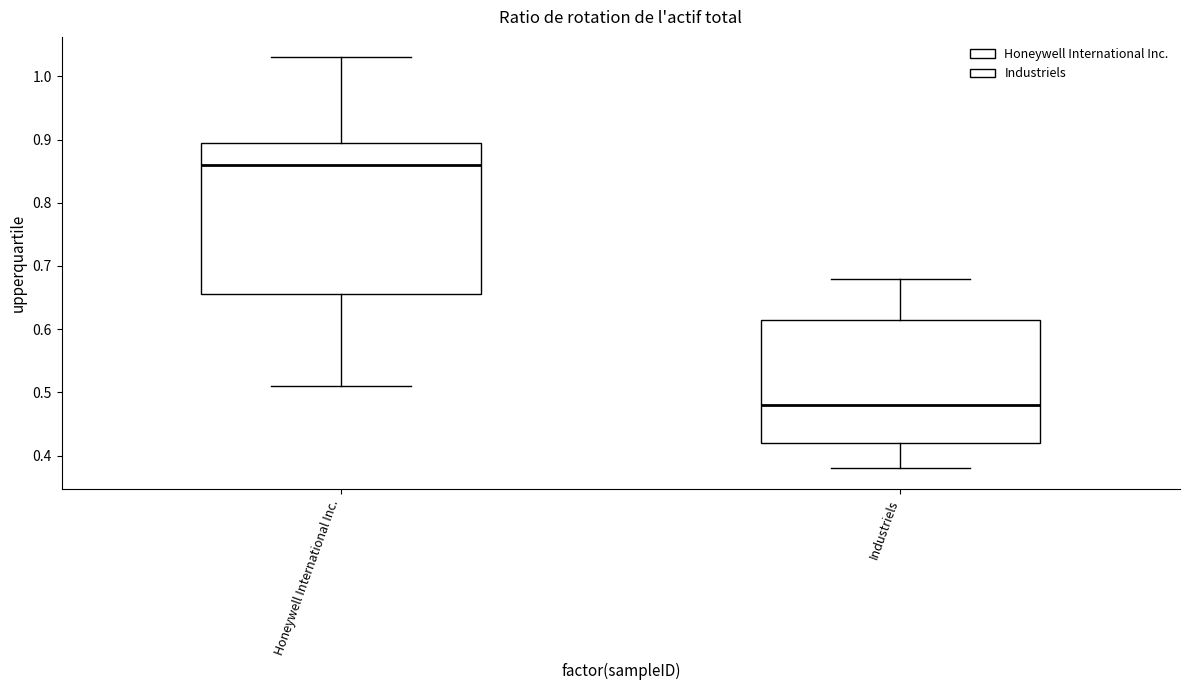

Which box's median line is the lowest?

Industriels